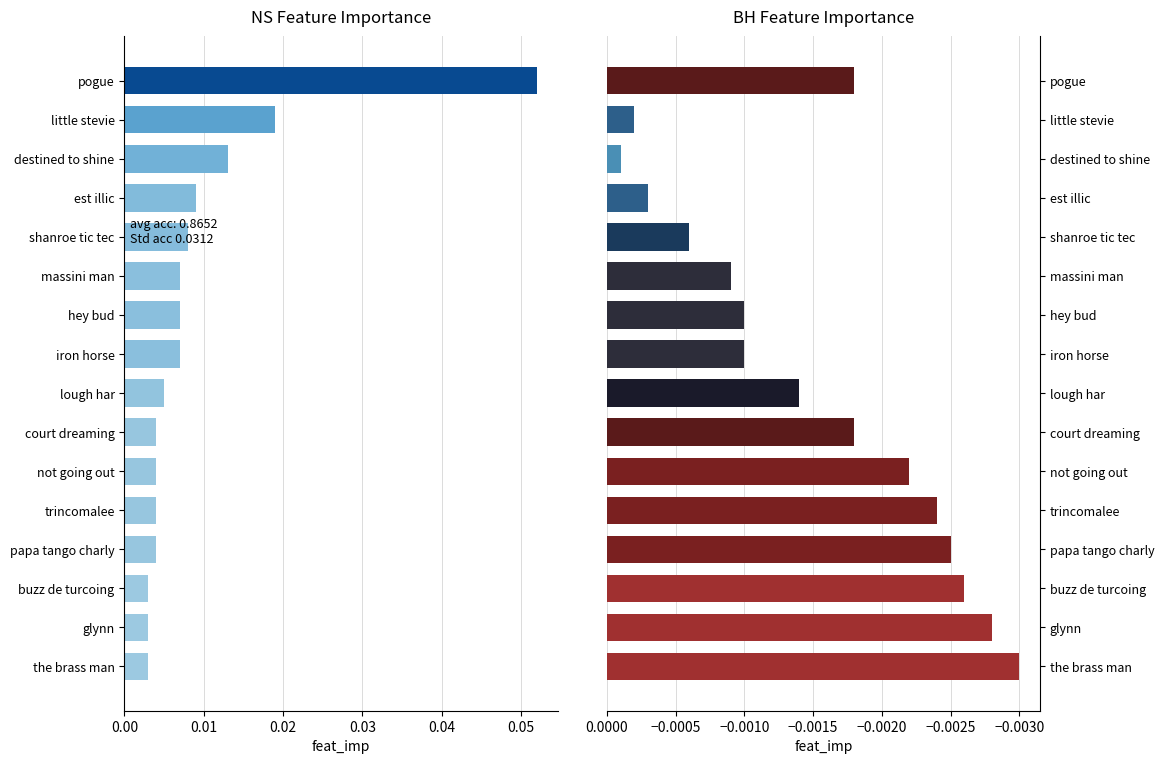

What are all the series names shown in the legend?

NS Feature Importance, BH Feature Importance